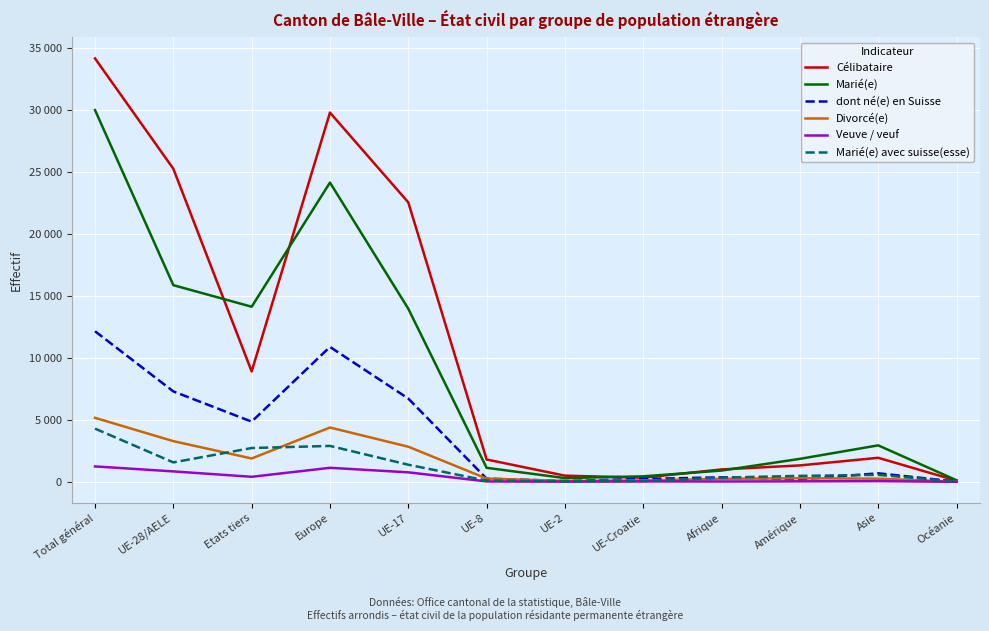

Between Afrique and UE-17, which is larger?

UE-17